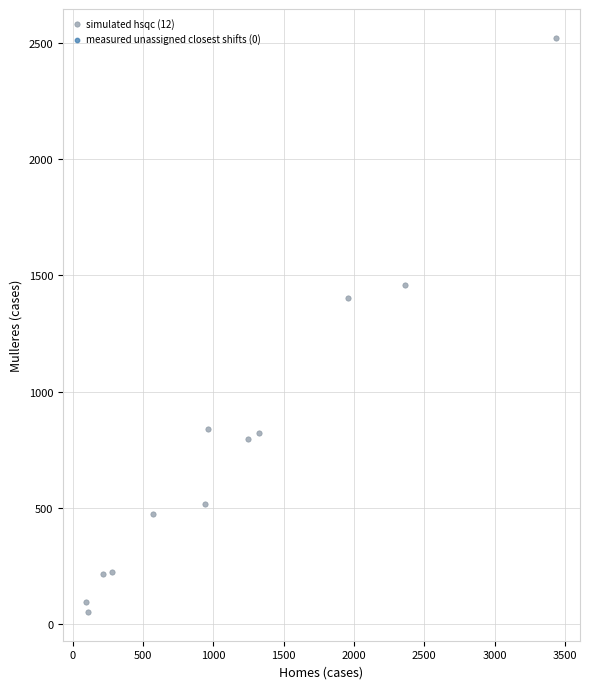

What is the average Y value?

785